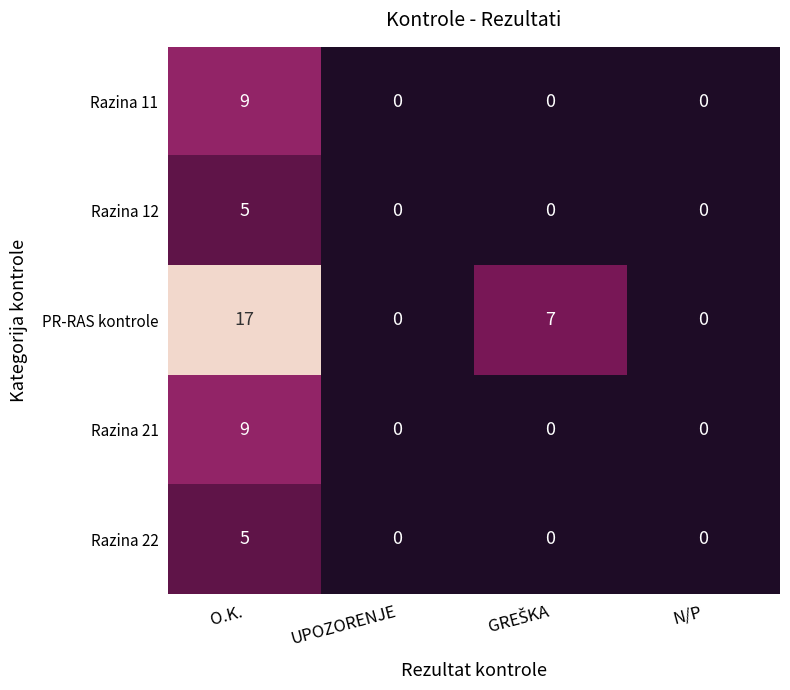

At which category does the chart reach its peak across all series?

O.K.